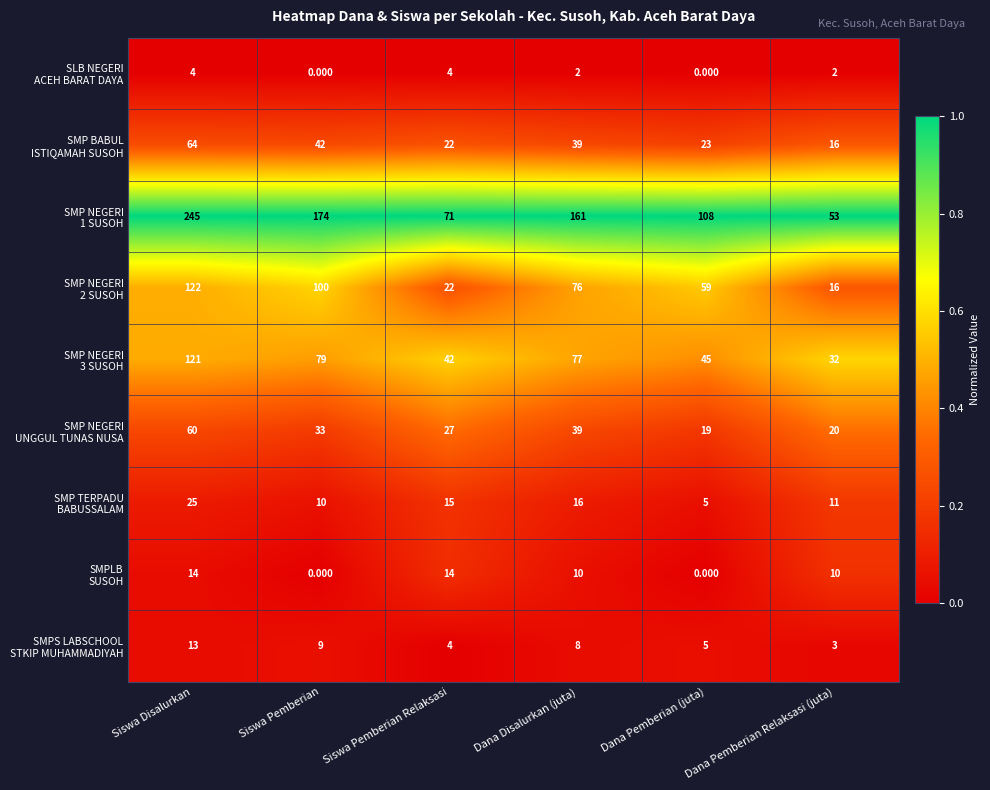

At which category is the sum across all series the highest?

Siswa Disalurkan